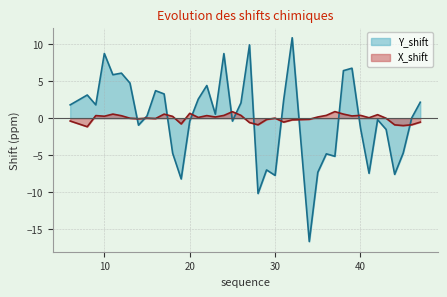

True or false: Y_shift and X_shift intersect in this chart.

True